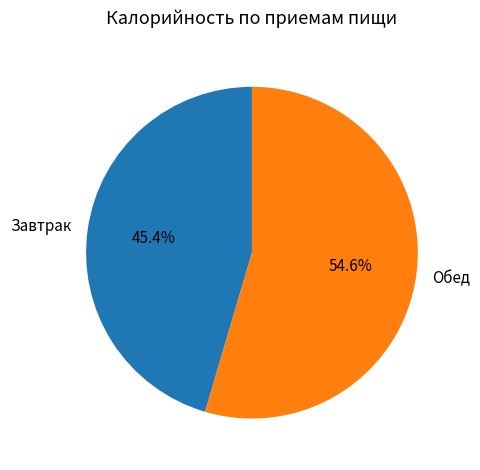

Which slice represents more than half of the pie?

Обед